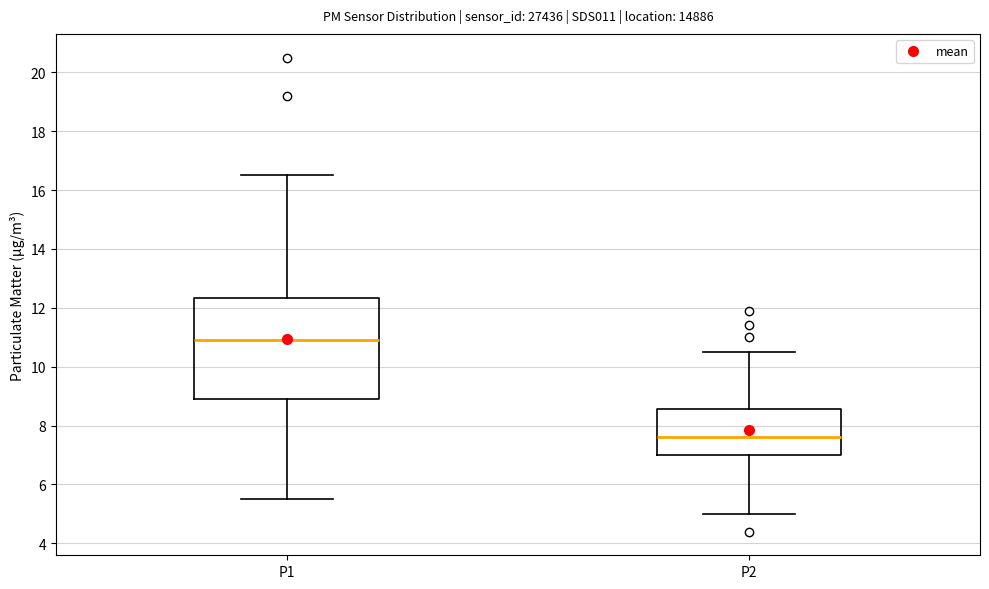

Which box's median line is the lowest?

P2